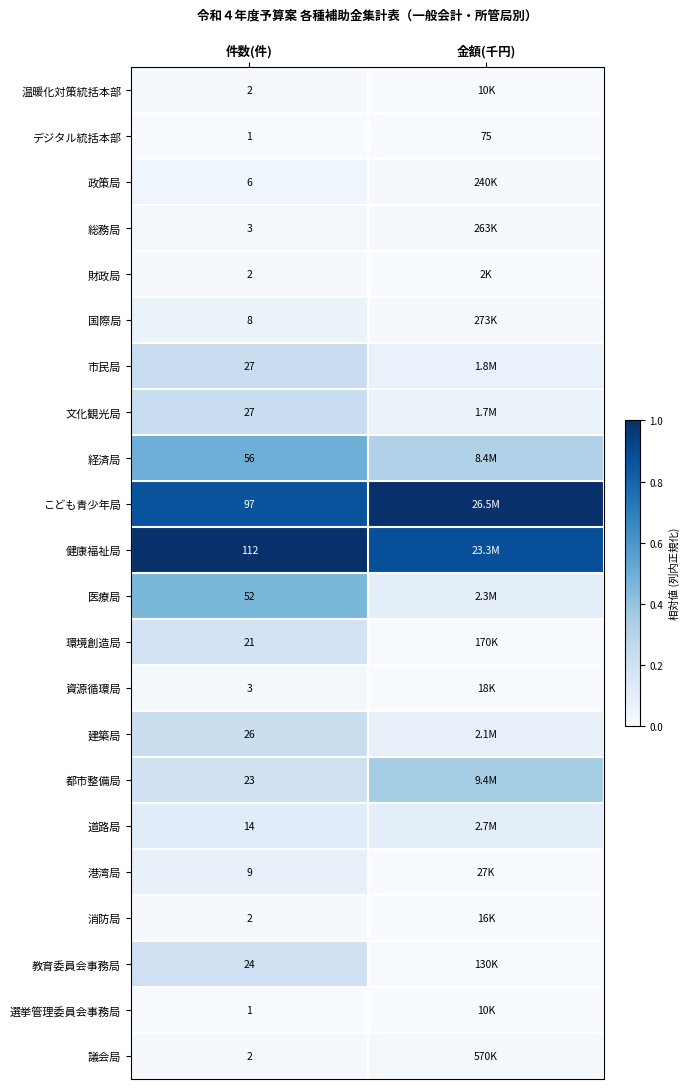

At which label does デジタル統括本部 reach its peak?

金額(千円)